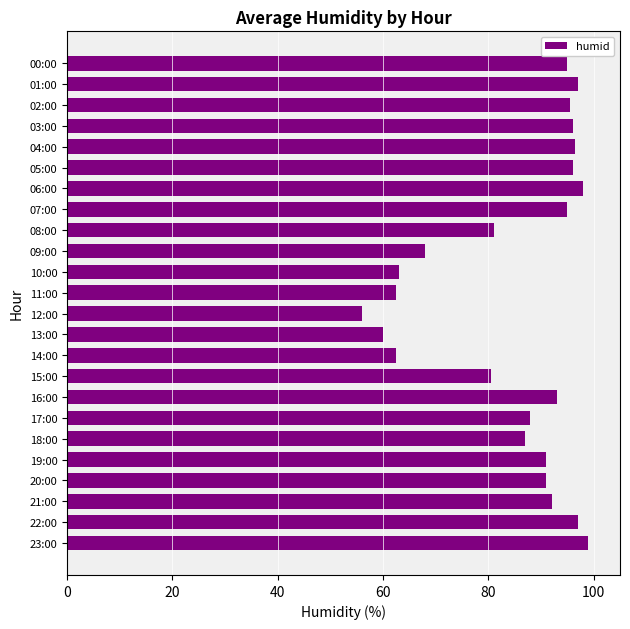

What is the sum of the values at 23:00 and 13:00?

159.0